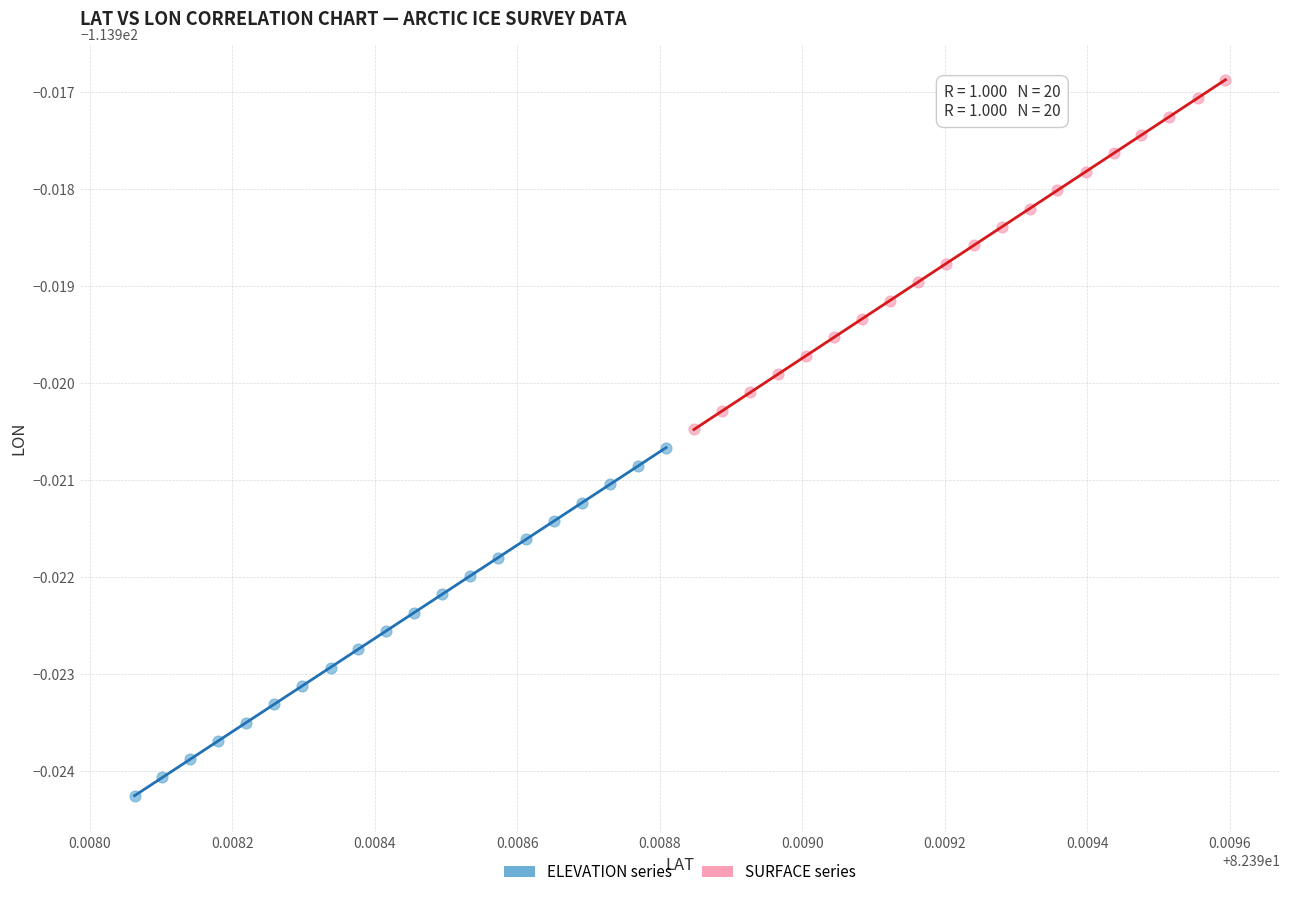

Which series reaches the maximum Y coordinate?

SURFACE series